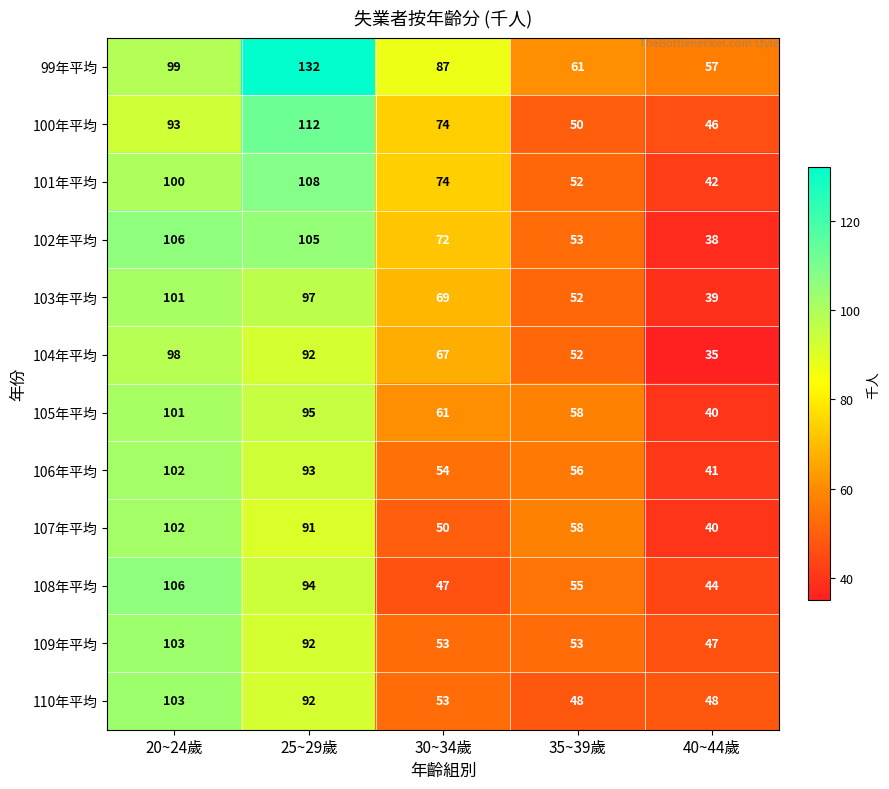

Rank the categories by 102年平均 value from lowest to highest.

40~44歲, 35~39歲, 30~34歲, 25~29歲, 20~24歲